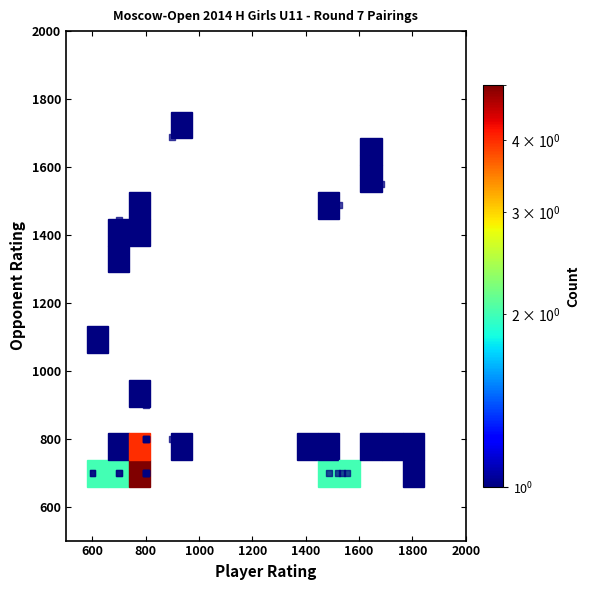

What Y value in the scatter plot is closest to 1193?

1075